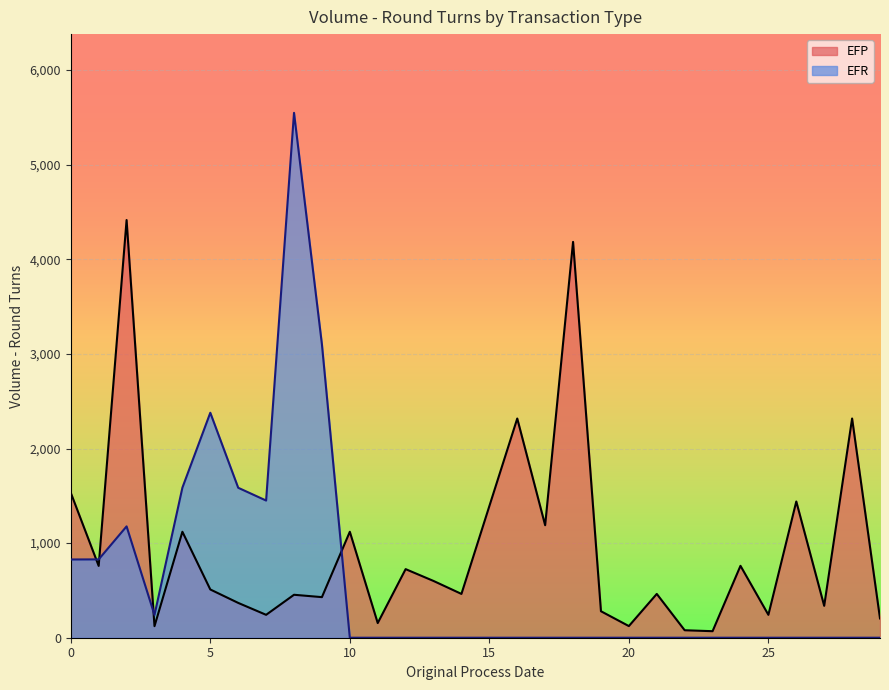

Between 8 and 20, which is larger?

8